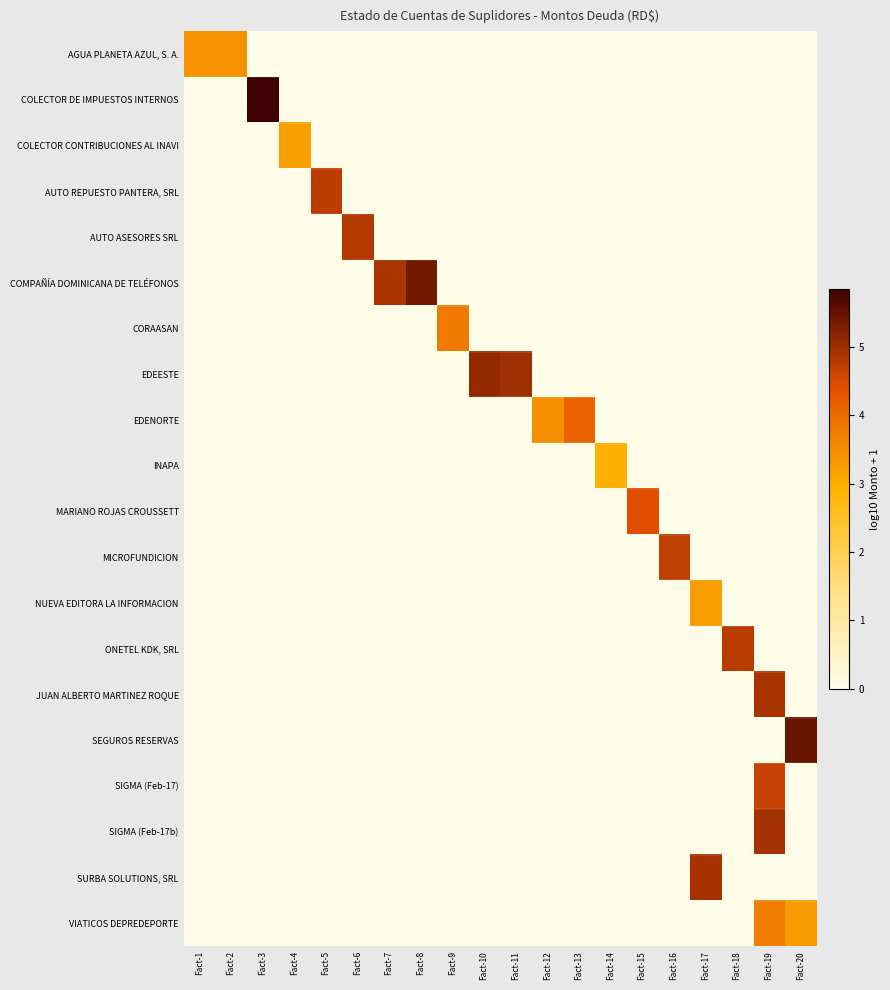

What is the total value across all series at Fact-1?

3.4